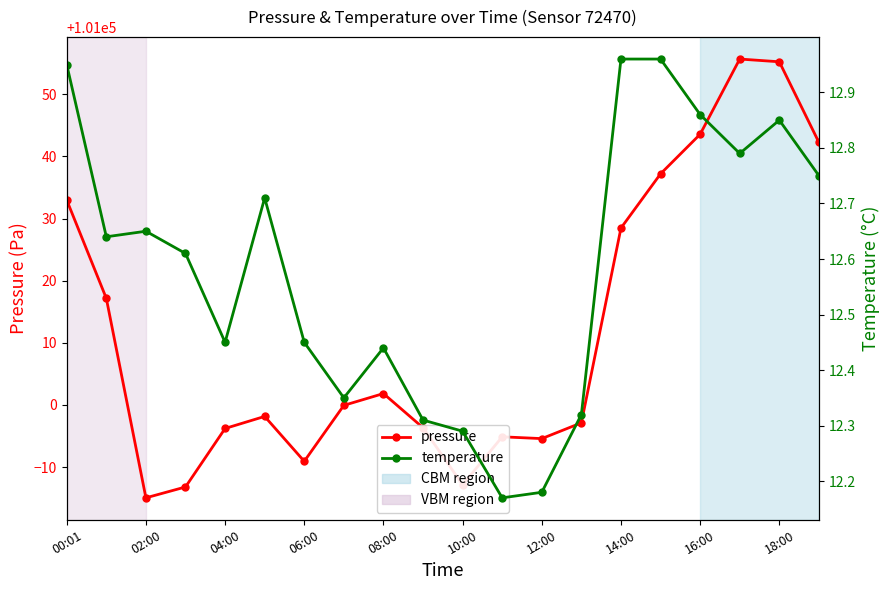

What is the label of the 15th point from the left?

14:00